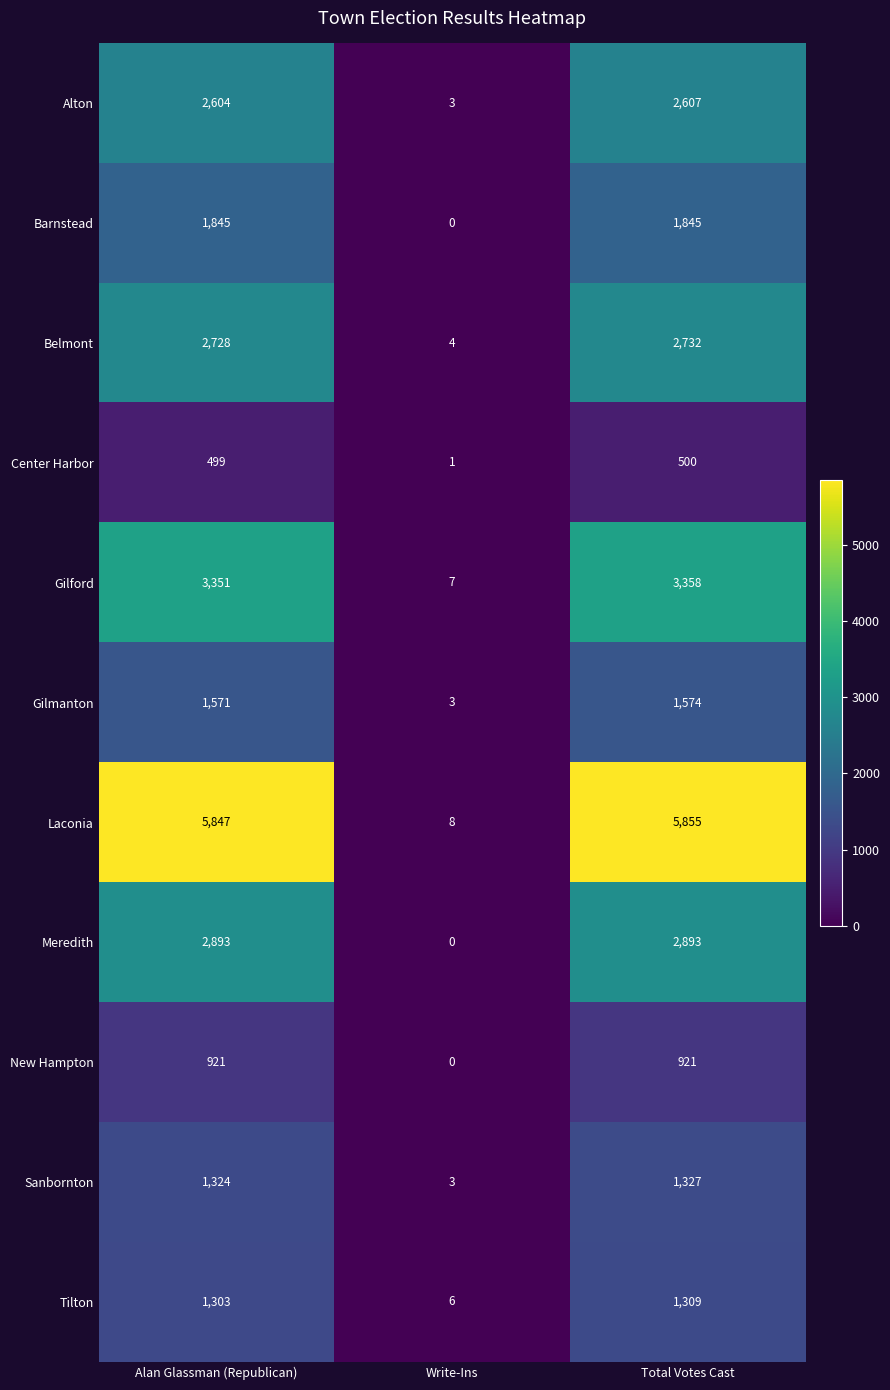

What is the difference between the maximum and minimum values in the Belmont series?

2728